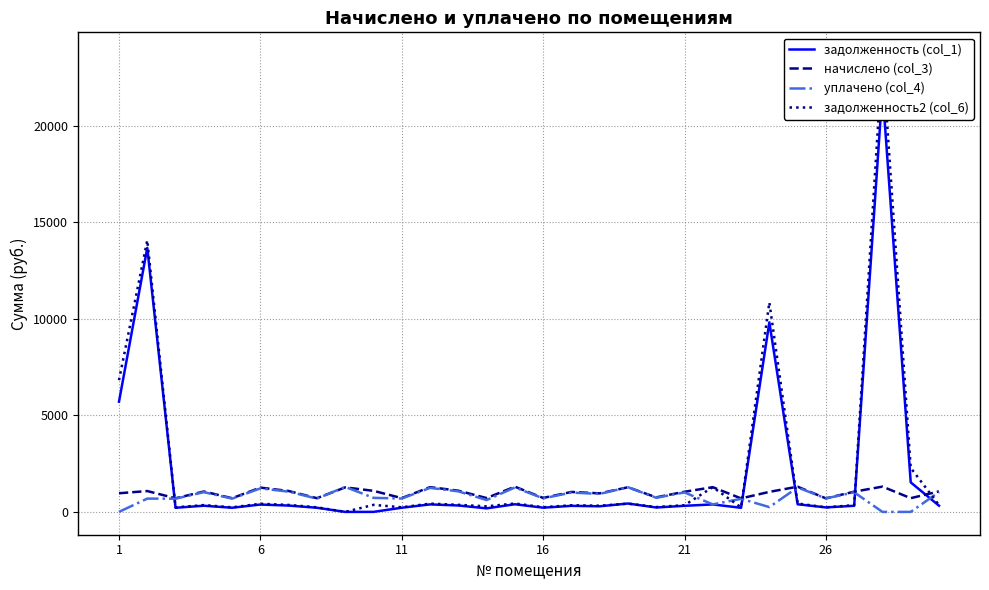

What is the total value across all series at 13?

1797.5